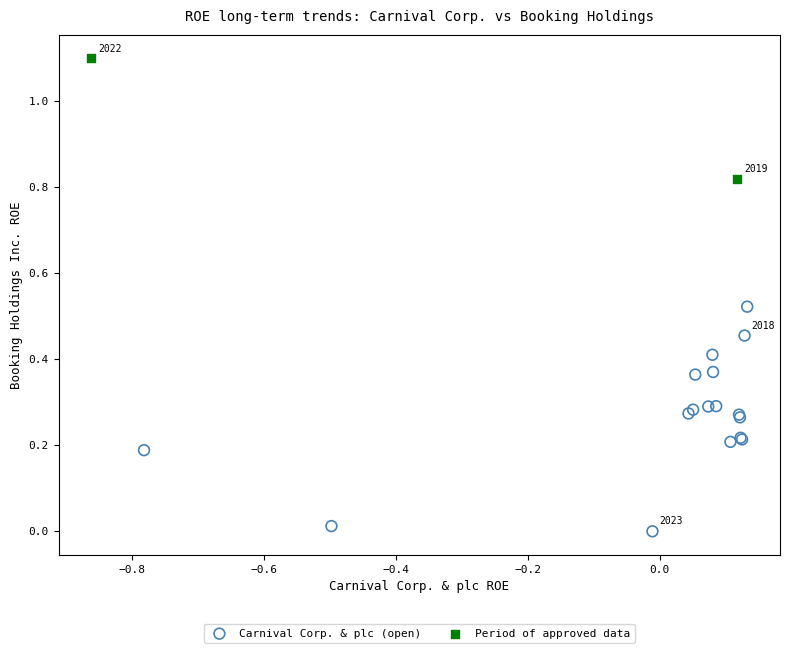

Which series contains the lowest Y value?

Carnival Corp. & plc (open)